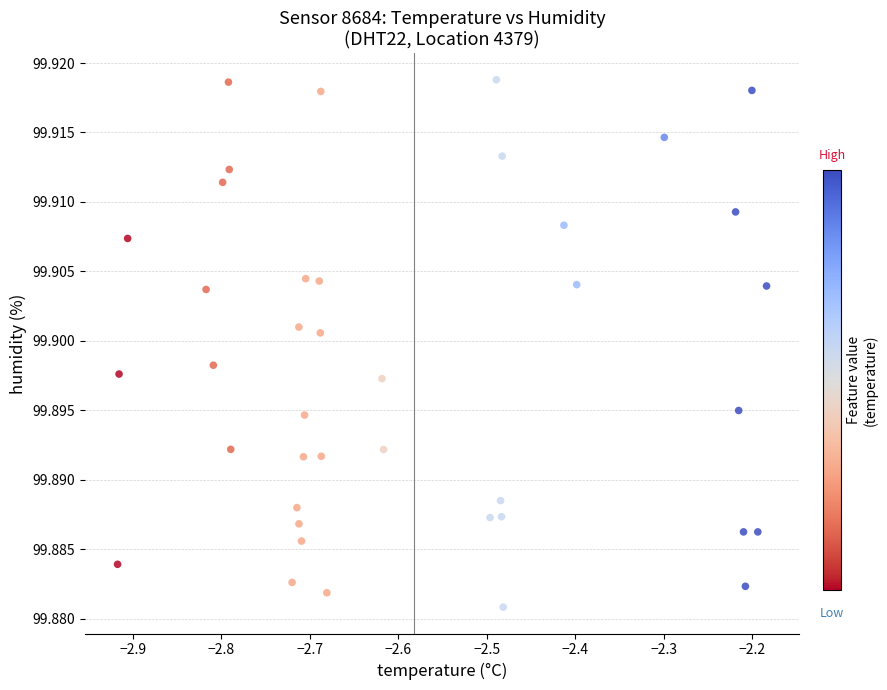

What is the range of X values (max minus min)?

0.7